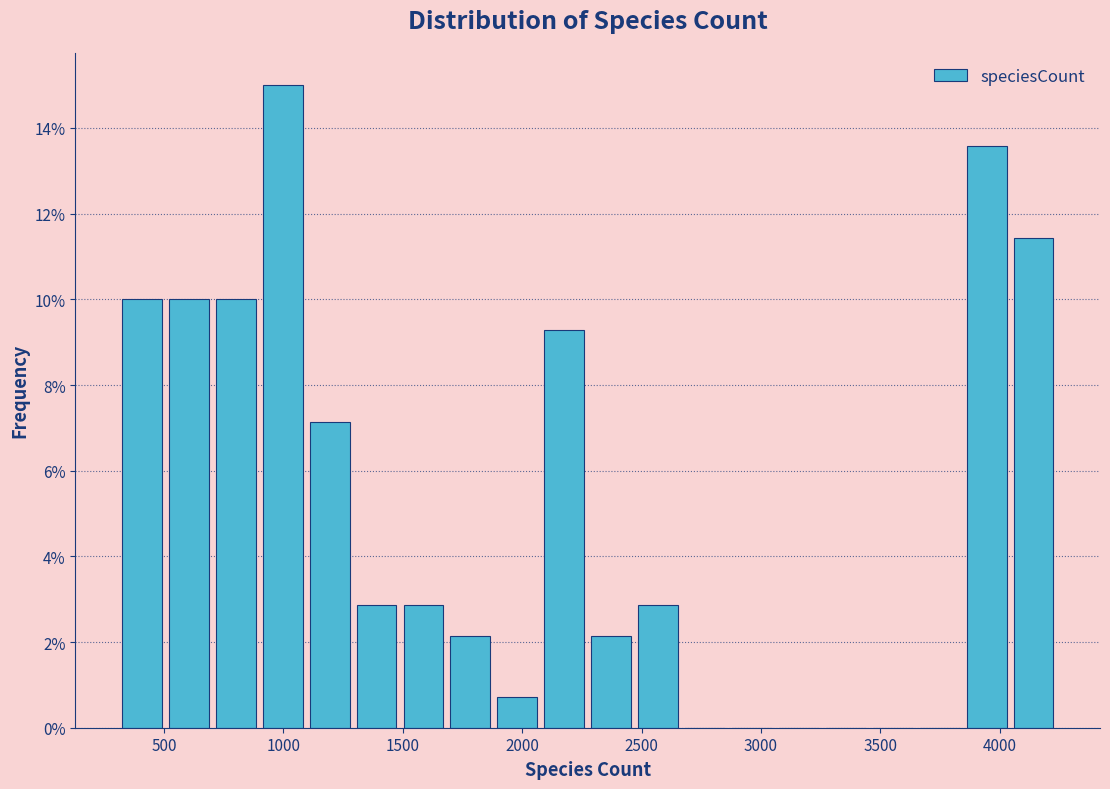

Read against the x-axis, roughly where is the centre of the tallest bar?

1000